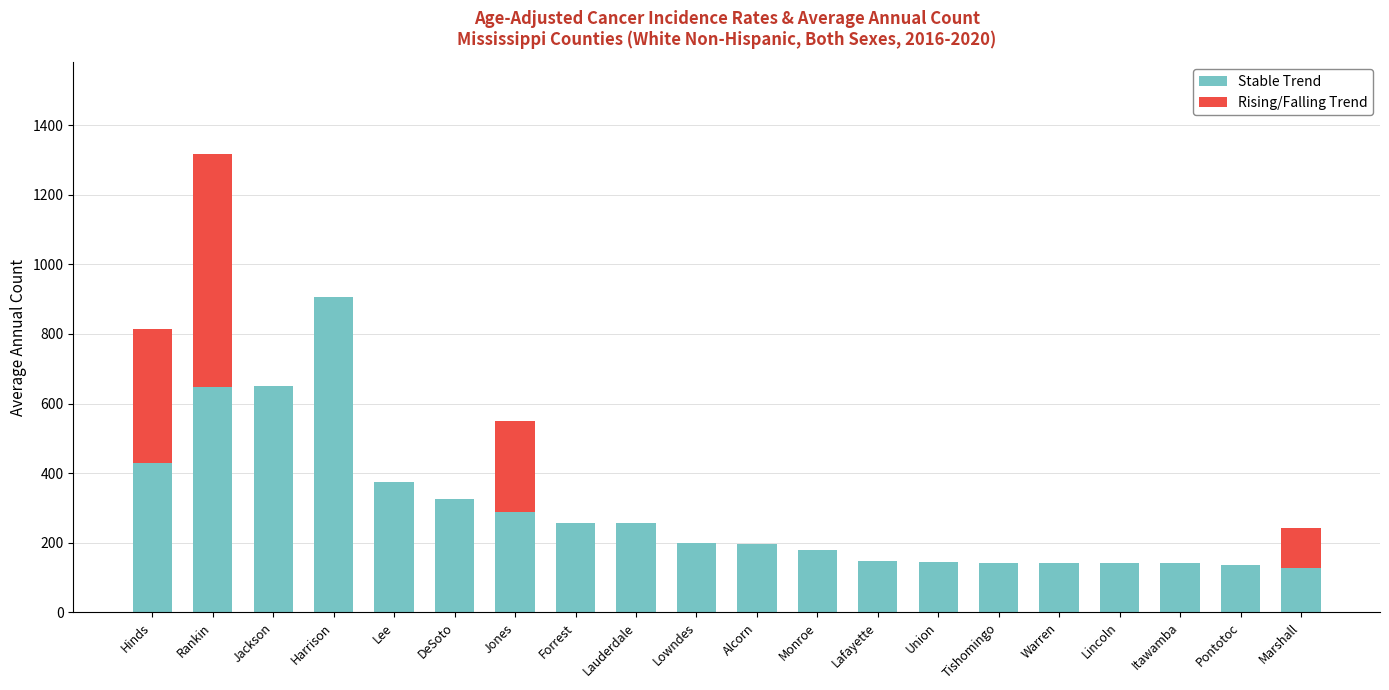

Which category has the highest value in the Stable Trend series?

Harrison